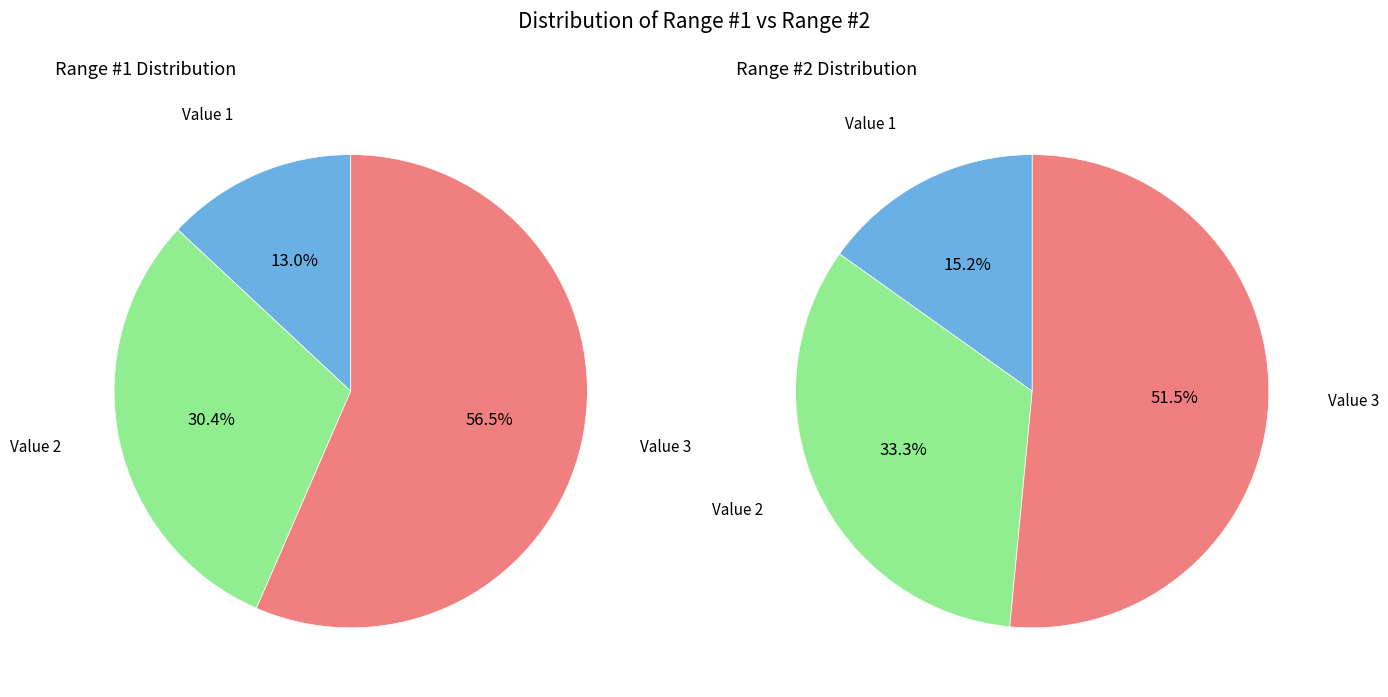

Rank the series by their maximum value, from highest to lowest.

Range #2, Range #1